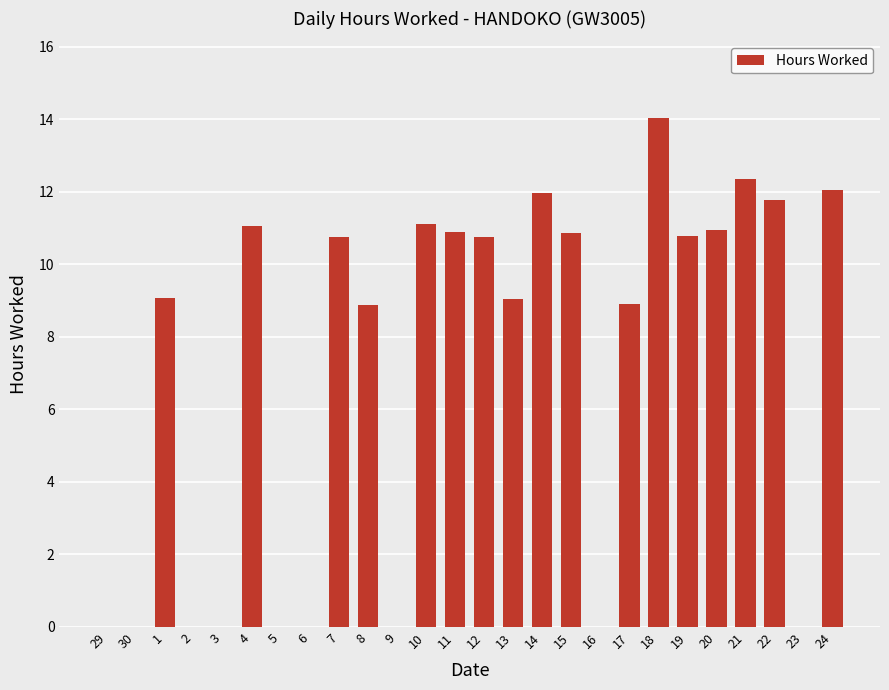

What is the change in value from 11 to 16?

-10.9